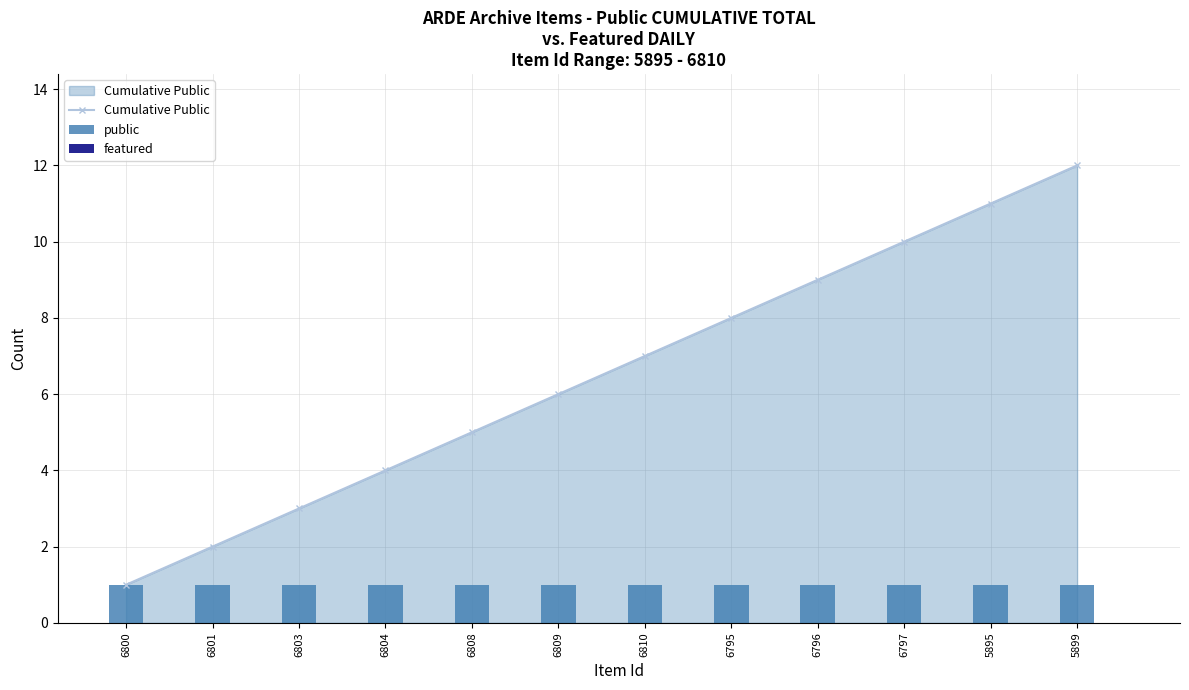

Which series has the largest range (max minus min)?

Cumulative Public